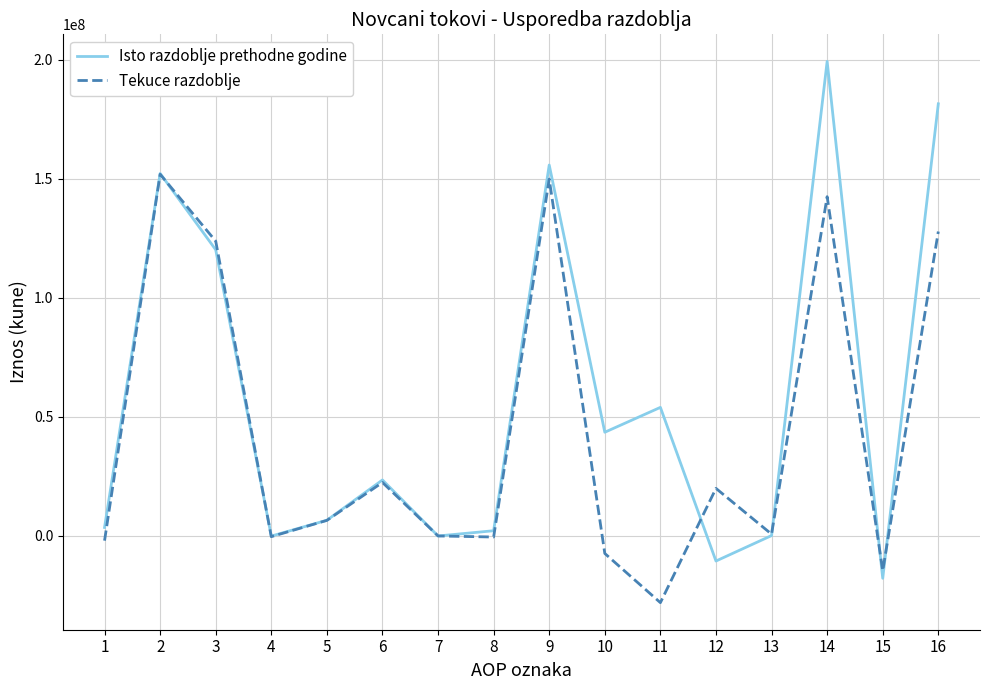

How many lines are shown in the chart?

2